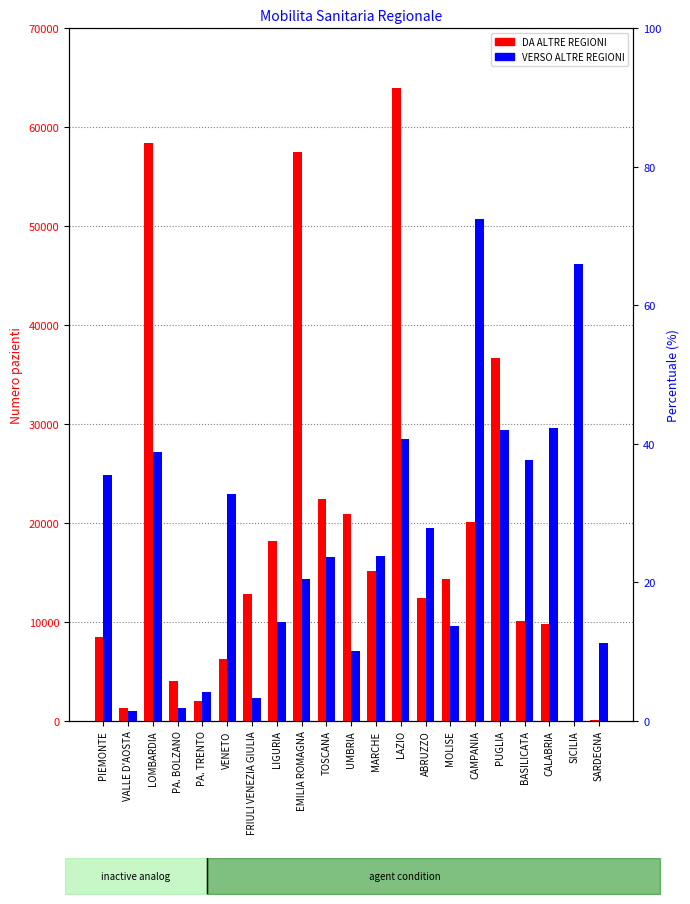

Reading left to right, transcribe all the data shown in this chart.

DA ALTRE REGIONI: 8411	1246	58449	3998	1964	6215	12826	18123	57480	22371	20883	15126	63977	12364	14321	20092	36683	10027	9740	0	53
VERSO ALTRE REGIONI: 24873	957	27145	1254	2863	22941	2289	9928	14319	16514	7061	16684	28513	19516	9538	50710	29348	26383	29548	46156	7809